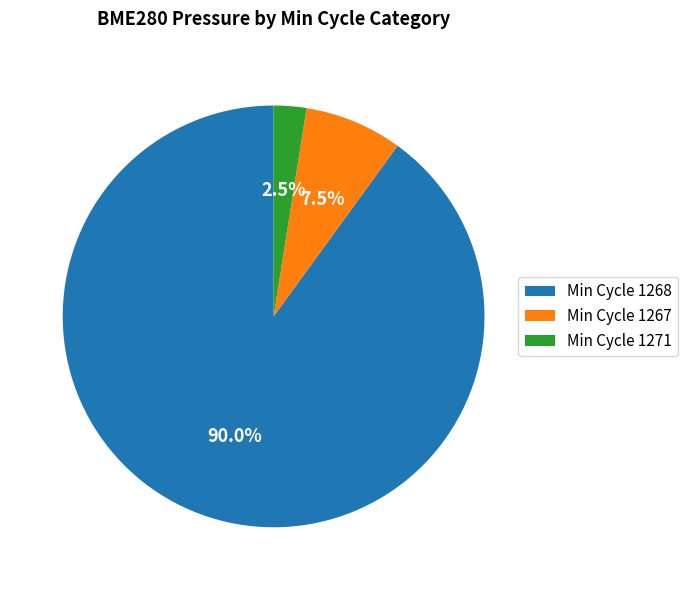

How many slices are in this pie chart?

3